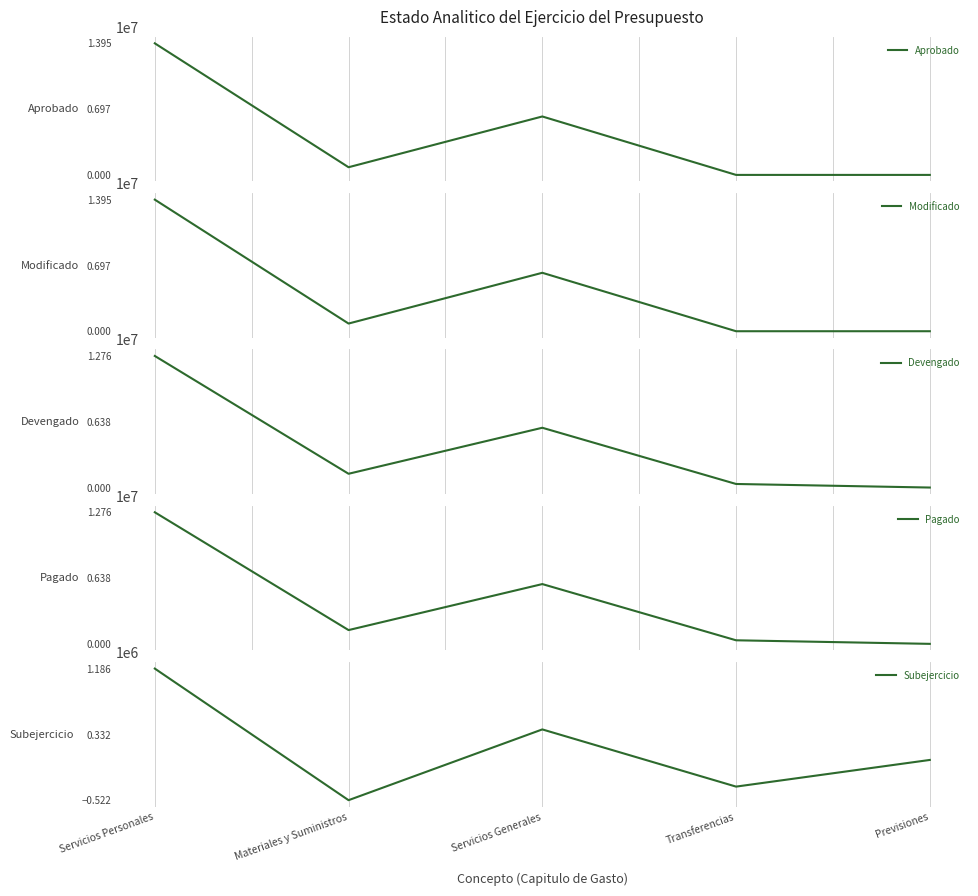

What is the average value of the Subejercicio series?

142750.3